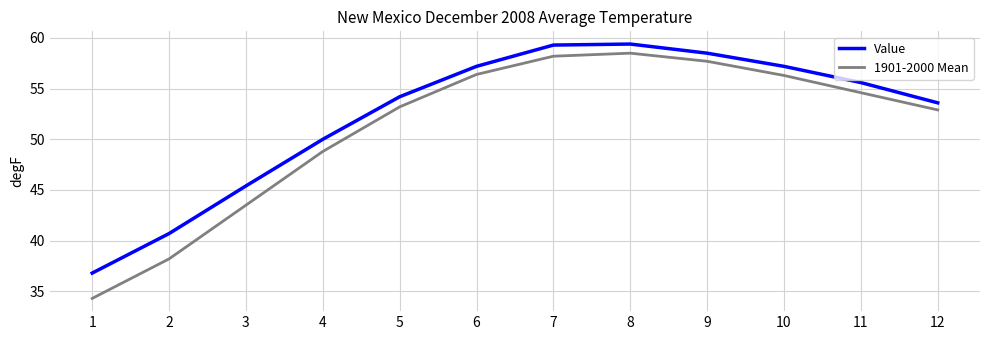

True or false: Value has more than 1 points higher than both neighbors.

False